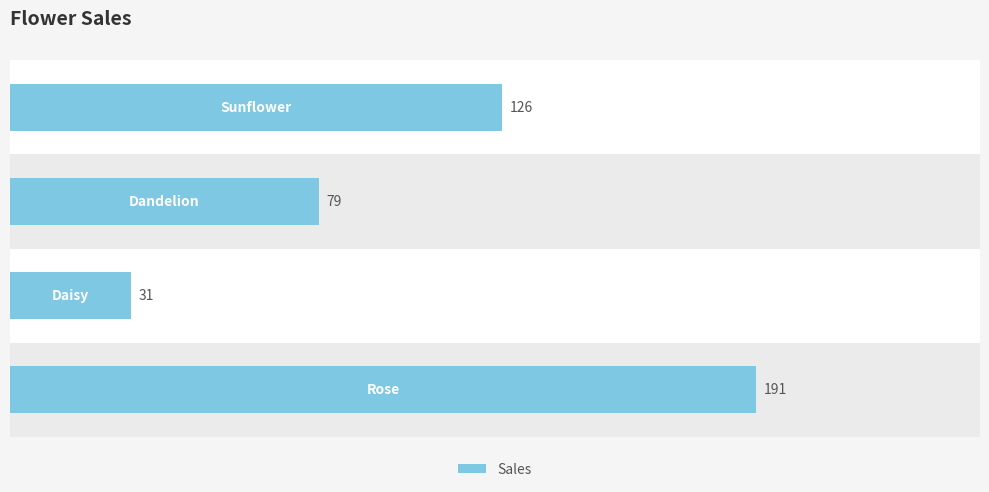

Between 150 and 100, which is larger?

150